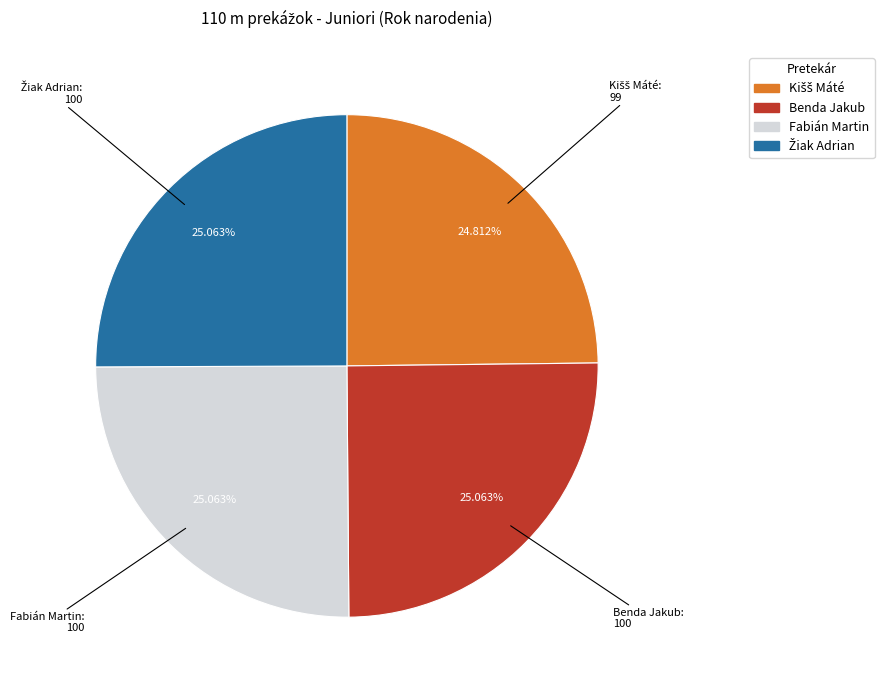

Do Benda Jakub and Fabián Martin together represent more than half of the pie?

Yes